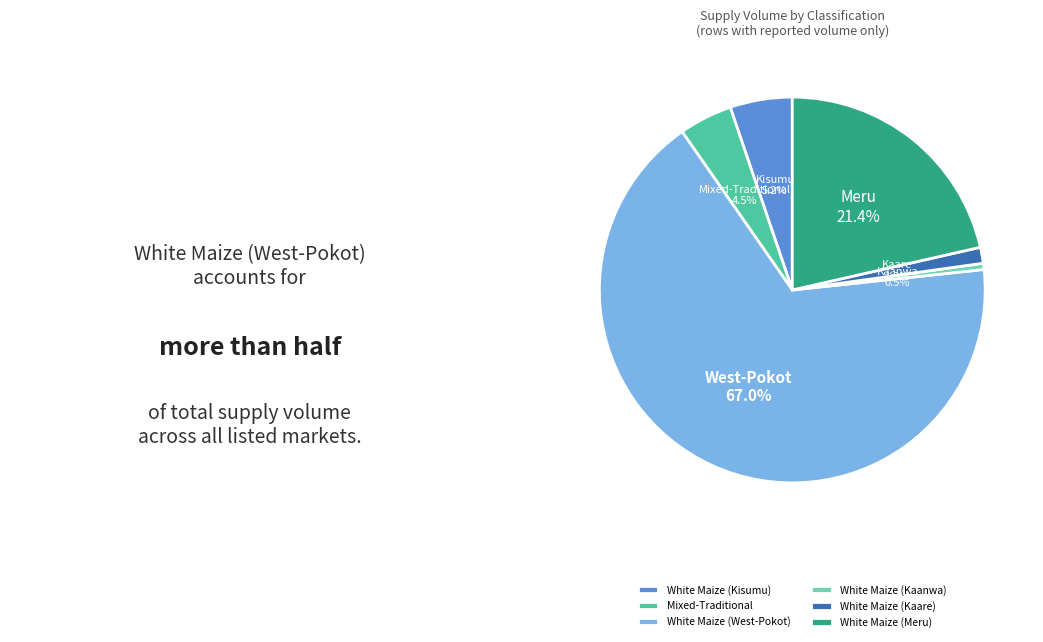

Does any single category account for the majority?

Yes